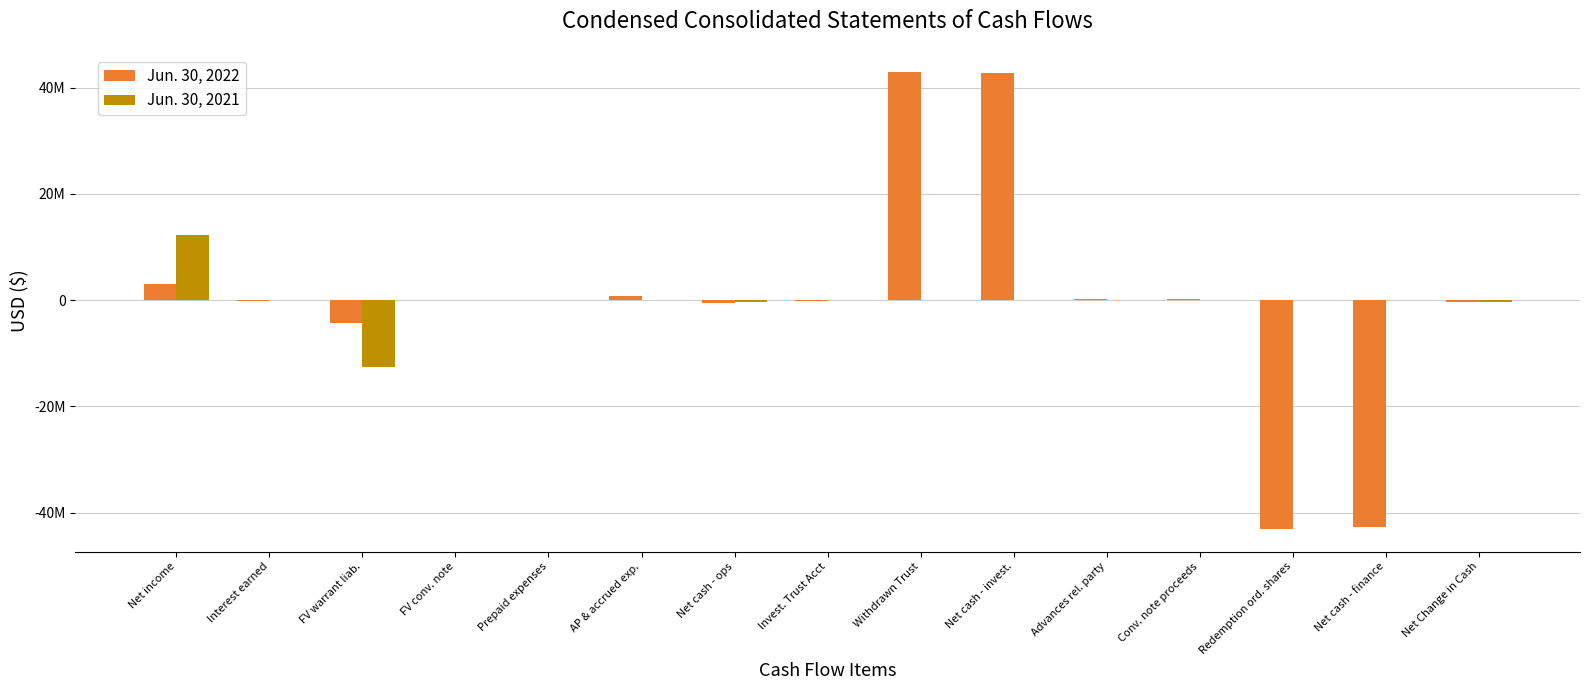

What is the total value across all series at Net cash - ops?

-756715